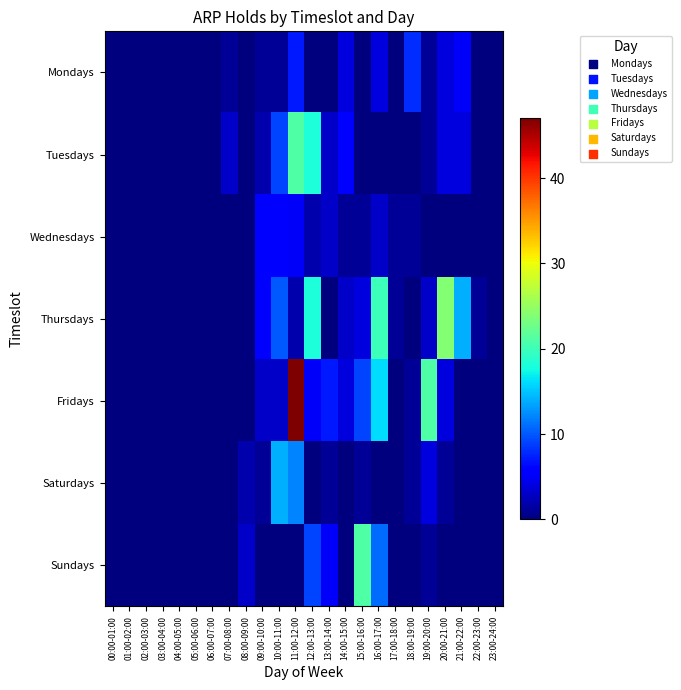

What is the total value across all series at 20:00-21:00?

37